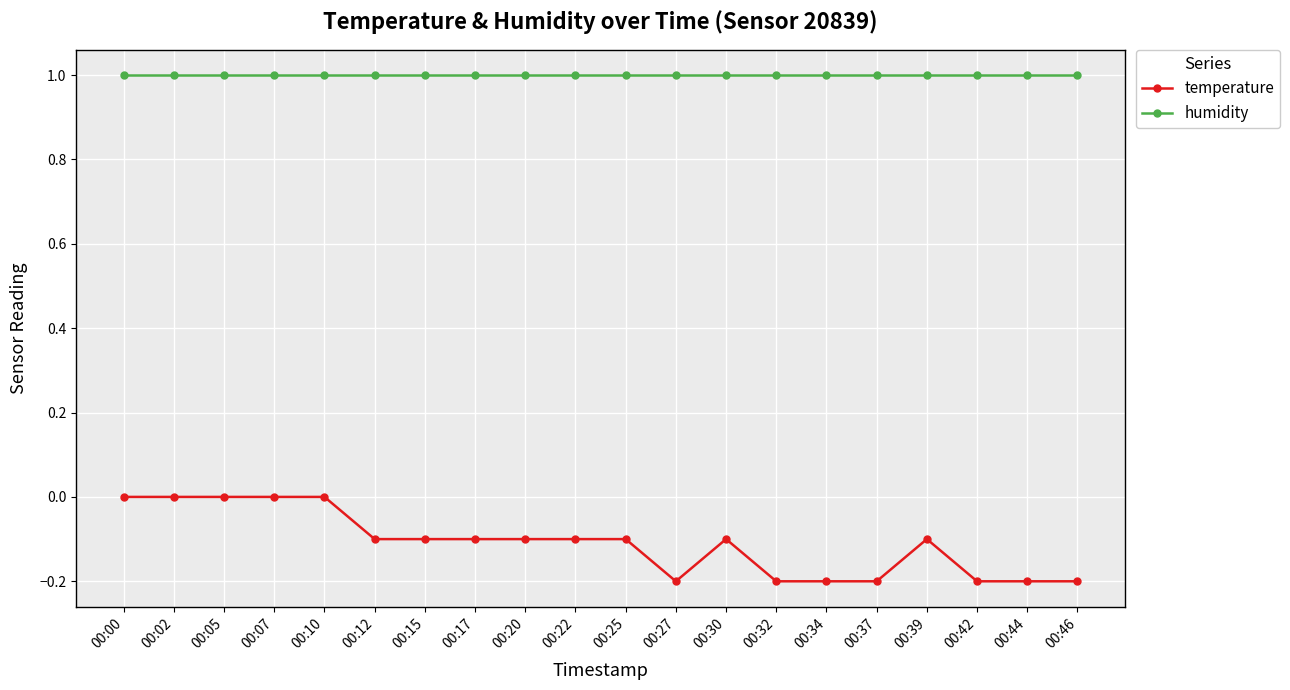

Rank the series by their average value, from lowest to highest.

temperature, humidity